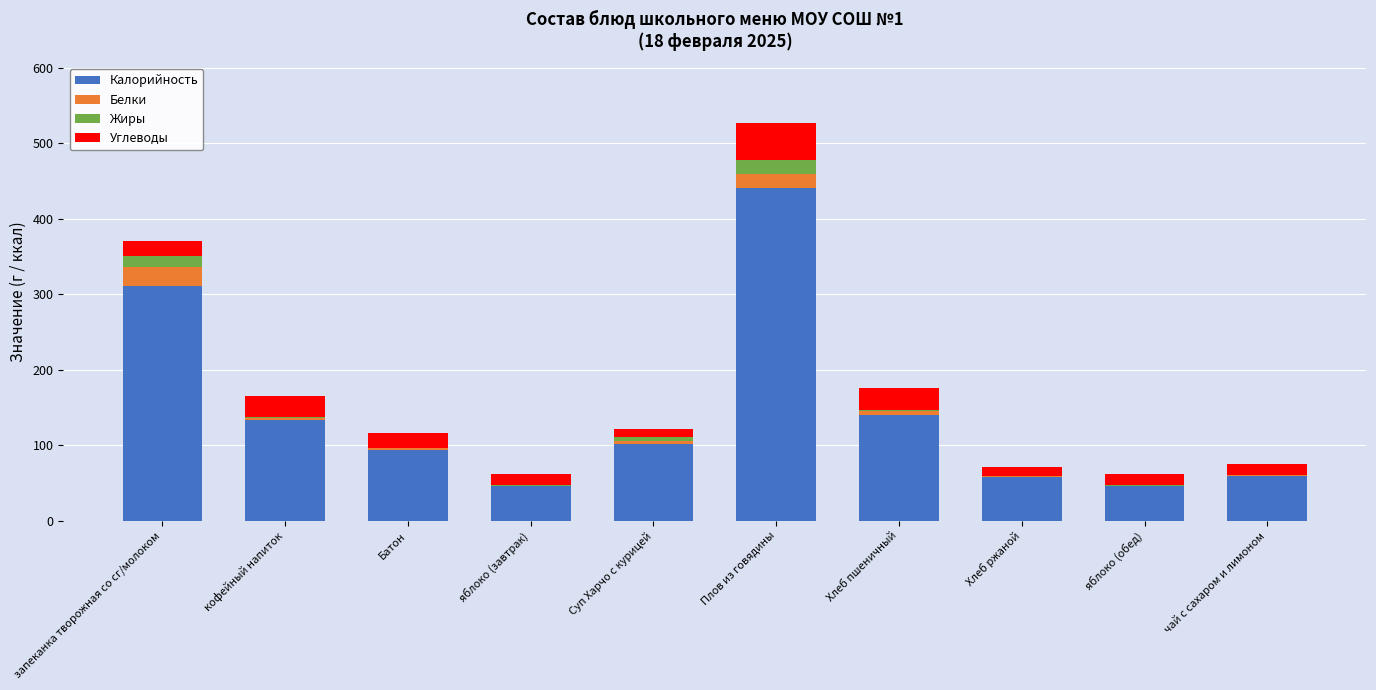

Where is Калорийность nearest to the value 242?

запеканка творожная со сг/молоком